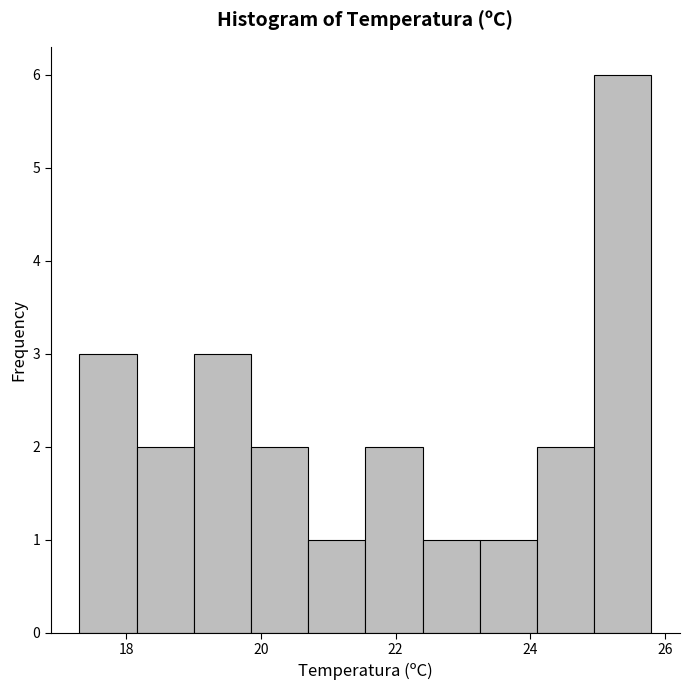

Reading left to right, list every bar in this chart as the range it spans on the x-axis followed by its height. Neither the bar edges nor the heights are printed on the chart, so give them approximately, as read against the axes.

17.30 to 18.15: 3
18.15 to 19.00: 2
19.00 to 19.85: 3
19.85 to 20.70: 2
20.70 to 21.55: 1
21.55 to 22.40: 2
22.40 to 23.25: 1
23.25 to 24.10: 1
24.10 to 24.95: 2
24.95 to 25.80: 6